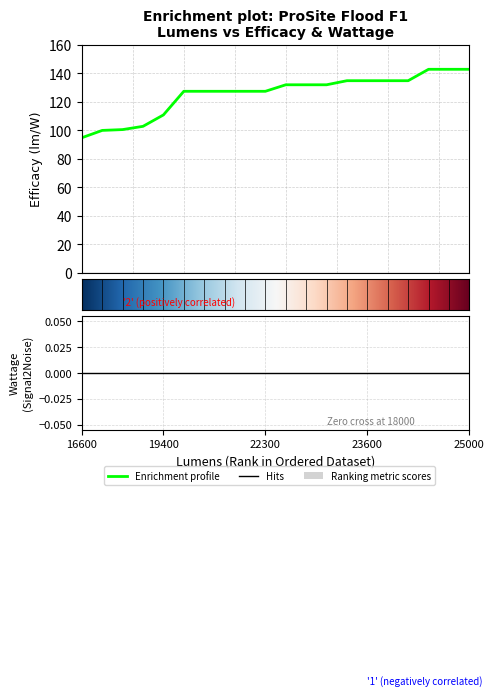

What is the value of the 8th point from the left?

127.4